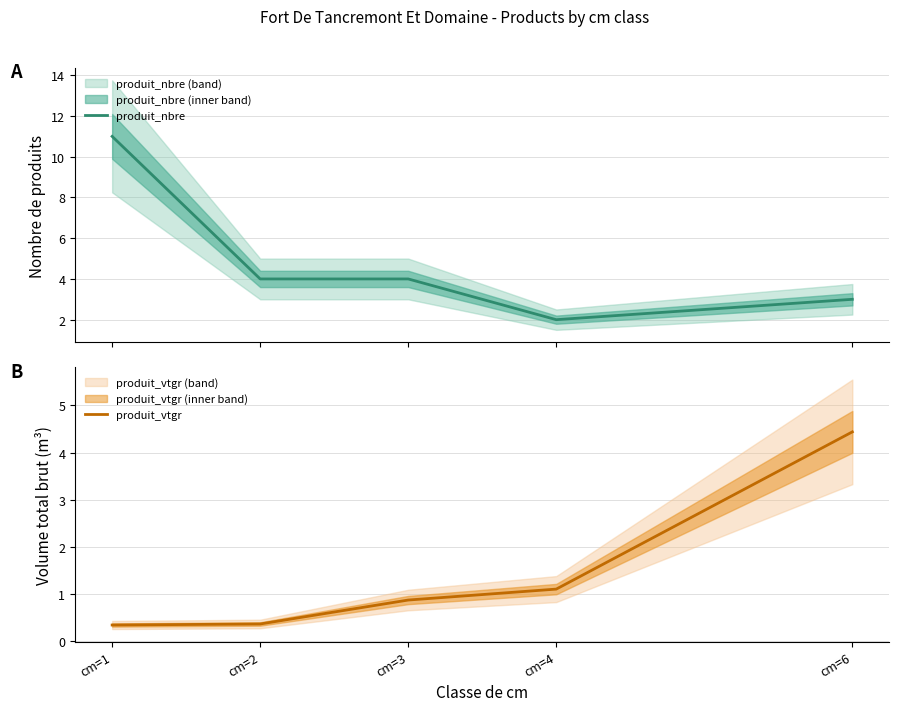

The produit_nbre series shows 4.0 at cm=3. True or false?

True